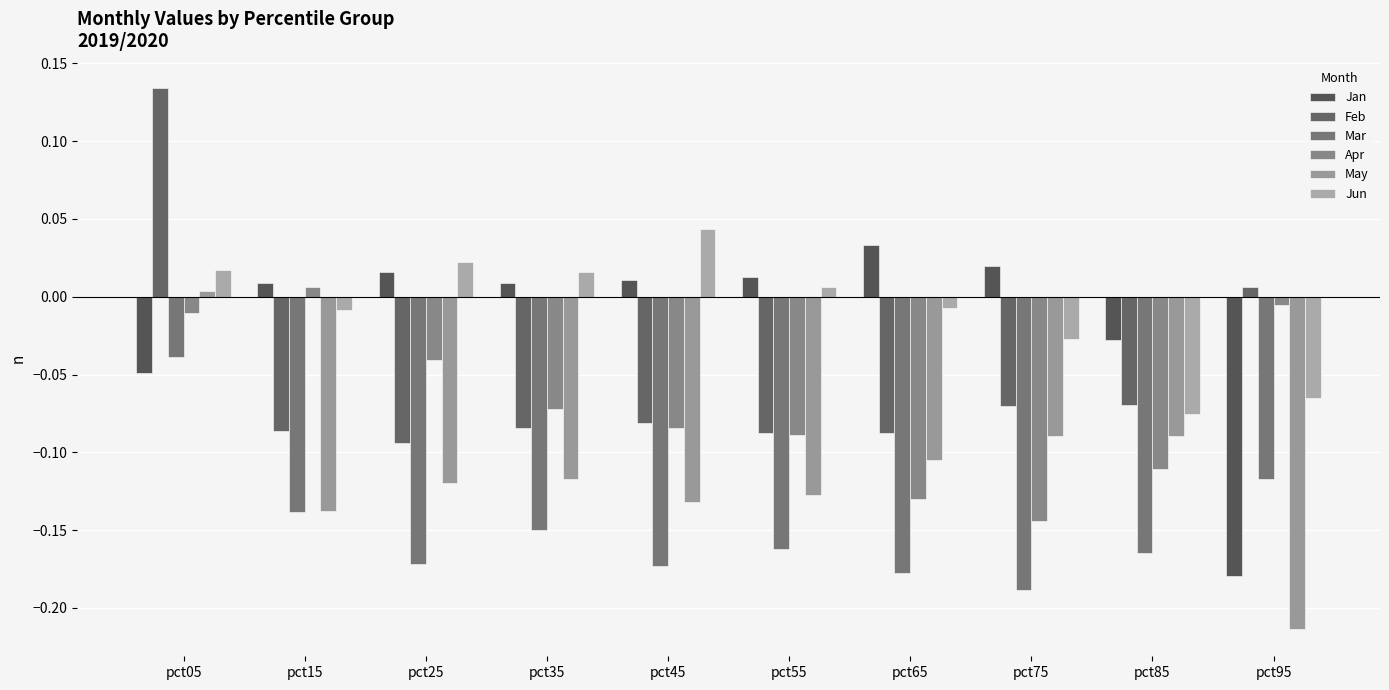

True or false: Feb has a value of -0.1 at pct25.

True